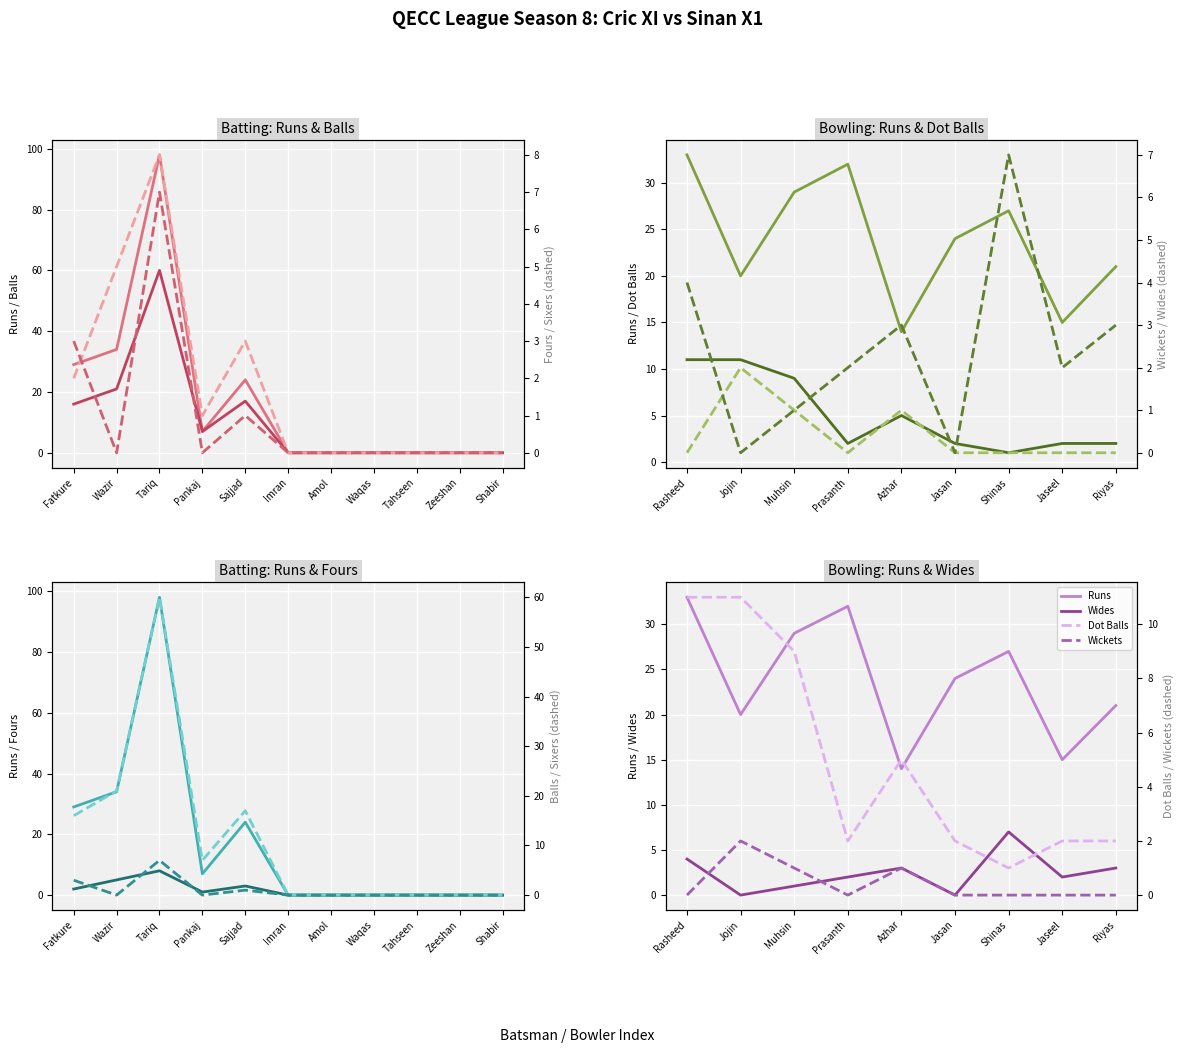

What is the difference between the highest and lowest values at Fatkure?

27